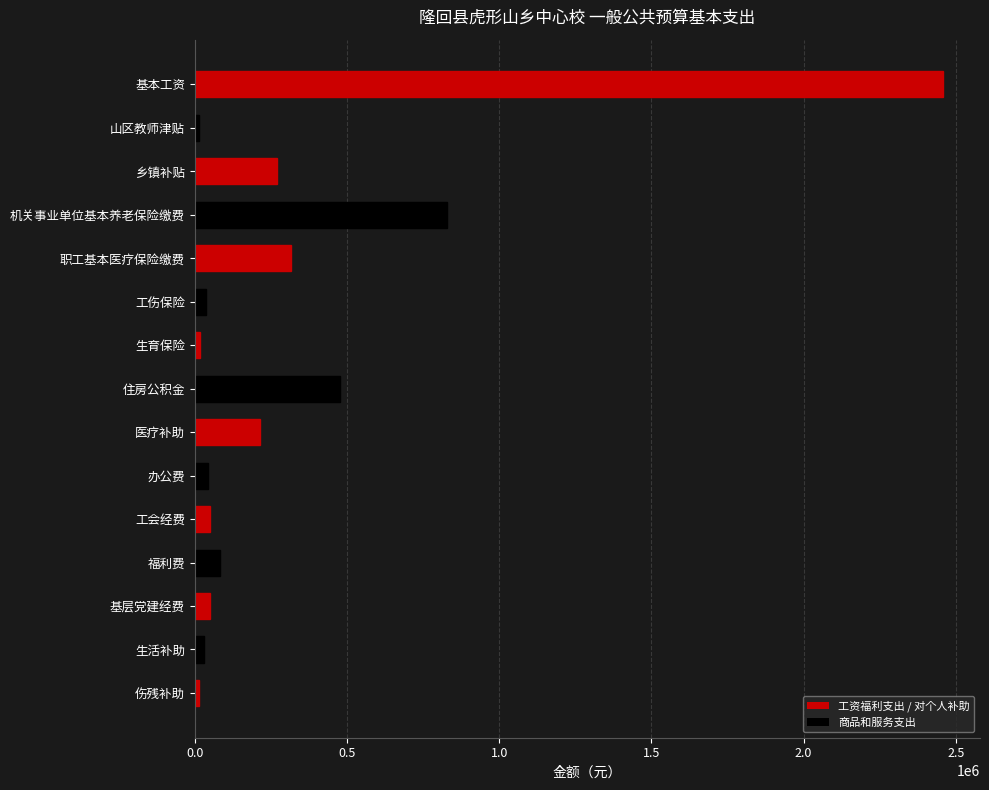

What is the greatest value displayed?

2456880.0